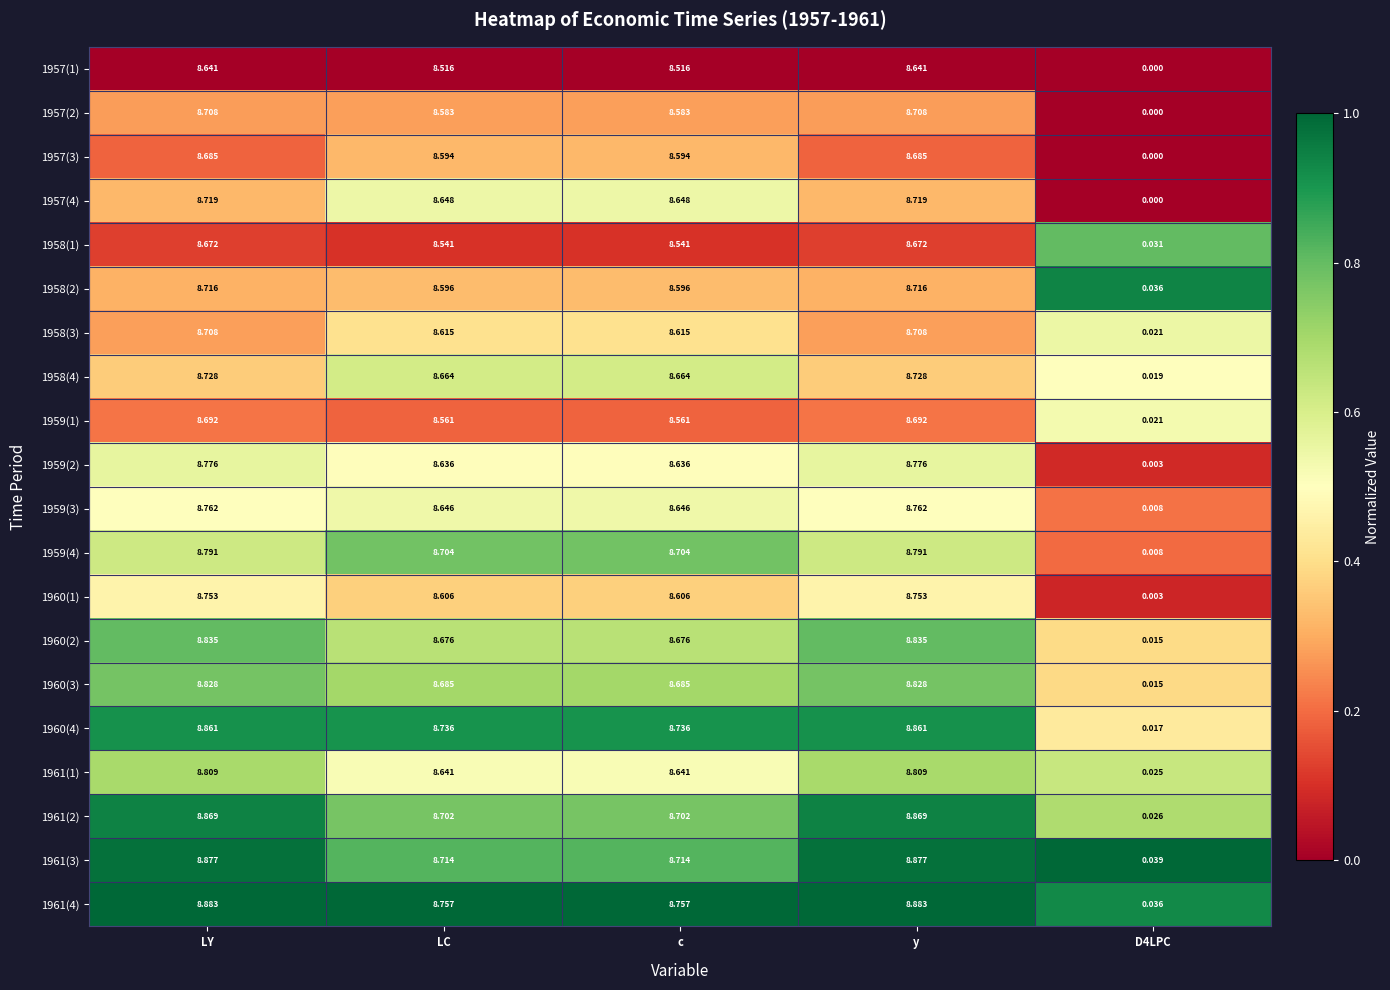

Where does the 1959(2) series first go above 8?

LY